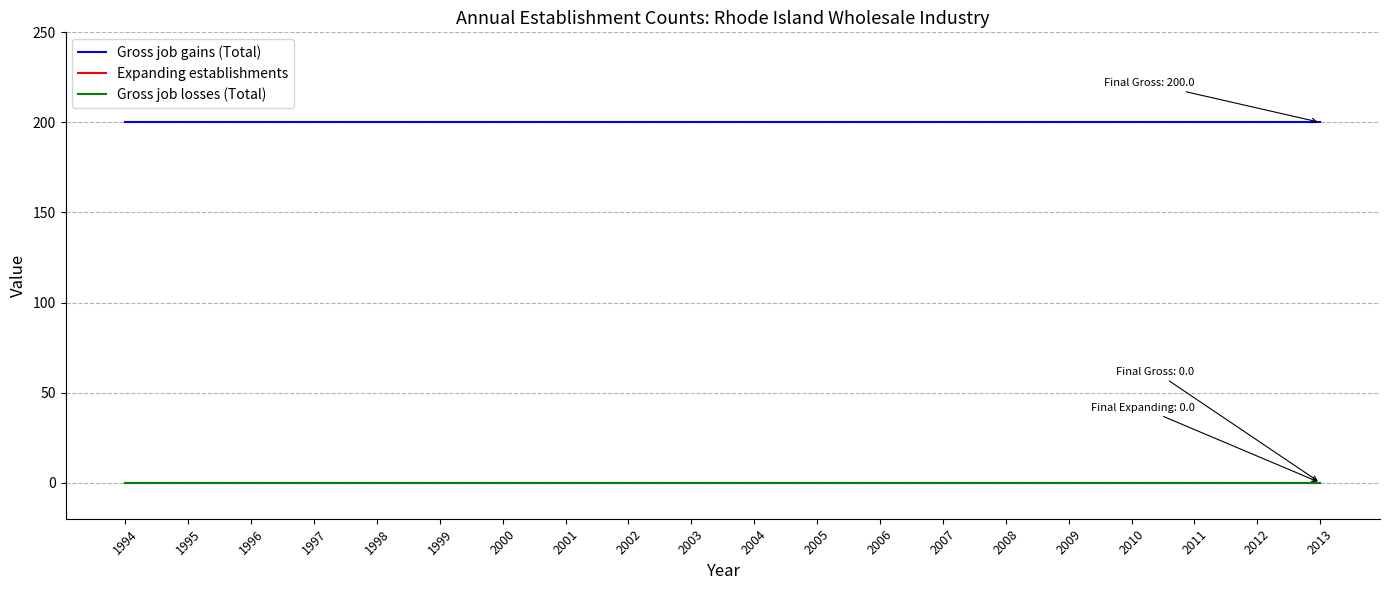

Does the chart display data point markers on the line(s)?

No